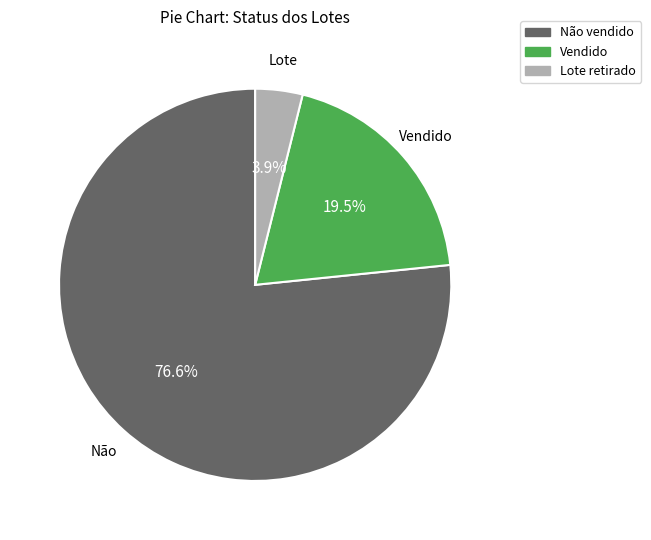

To the nearest percent, what is the difference between the largest and smallest slice percentages?

73%